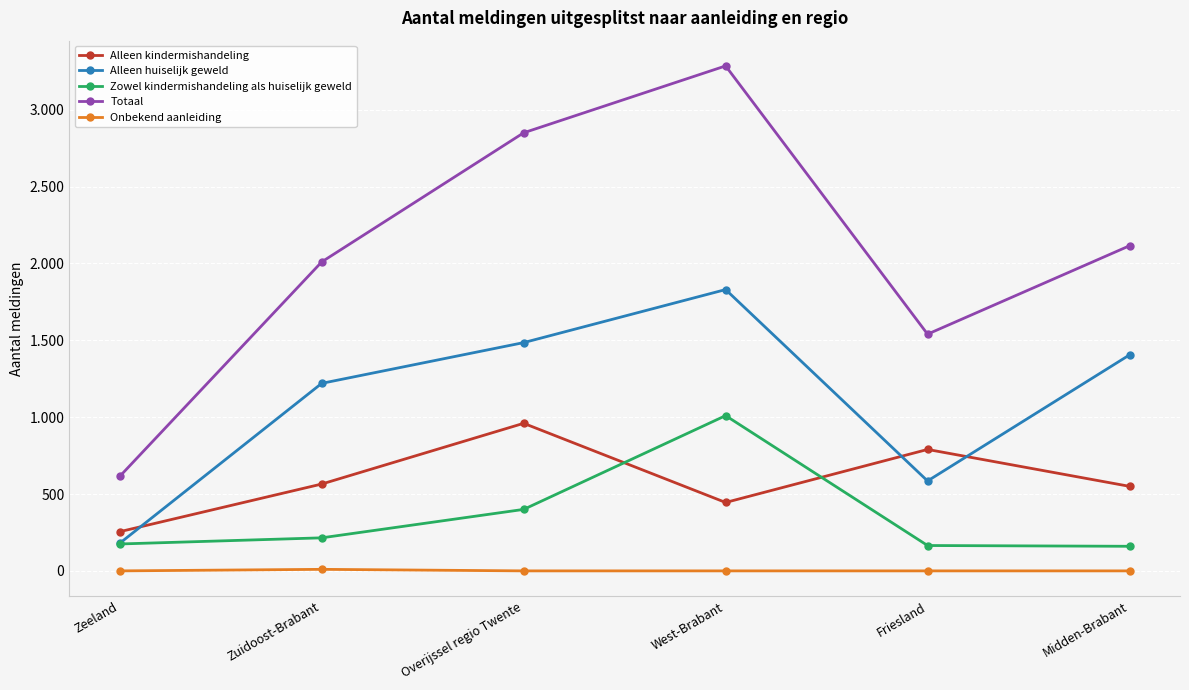

Reading left to right, transcribe all the data shown in this chart.

Alleen kindermishandeling: 255	565	960	445	790	550
Alleen huiselijk geweld: 180	1220	1485	1830	585	1405
Zowel kindermishandeling als huiselijk geweld: 175	215	400	1010	165	160
Totaal: 615	2010	2850	3285	1540	2115
Onbekend aanleiding: 0	10	0	0	0	0